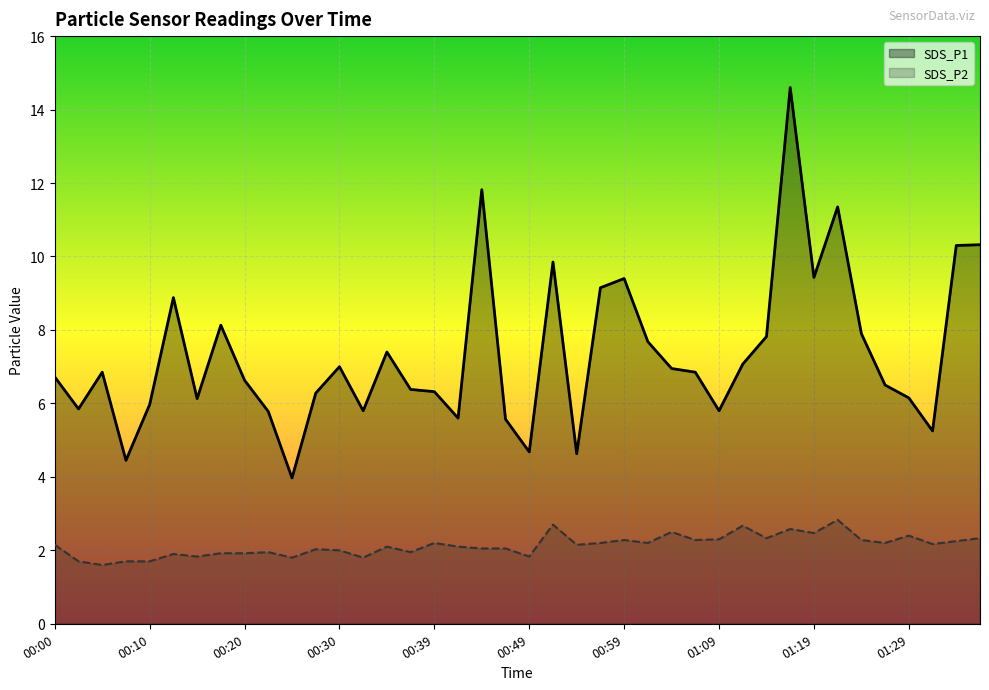

Read the SDS_P1 value at 00:27.

6.3